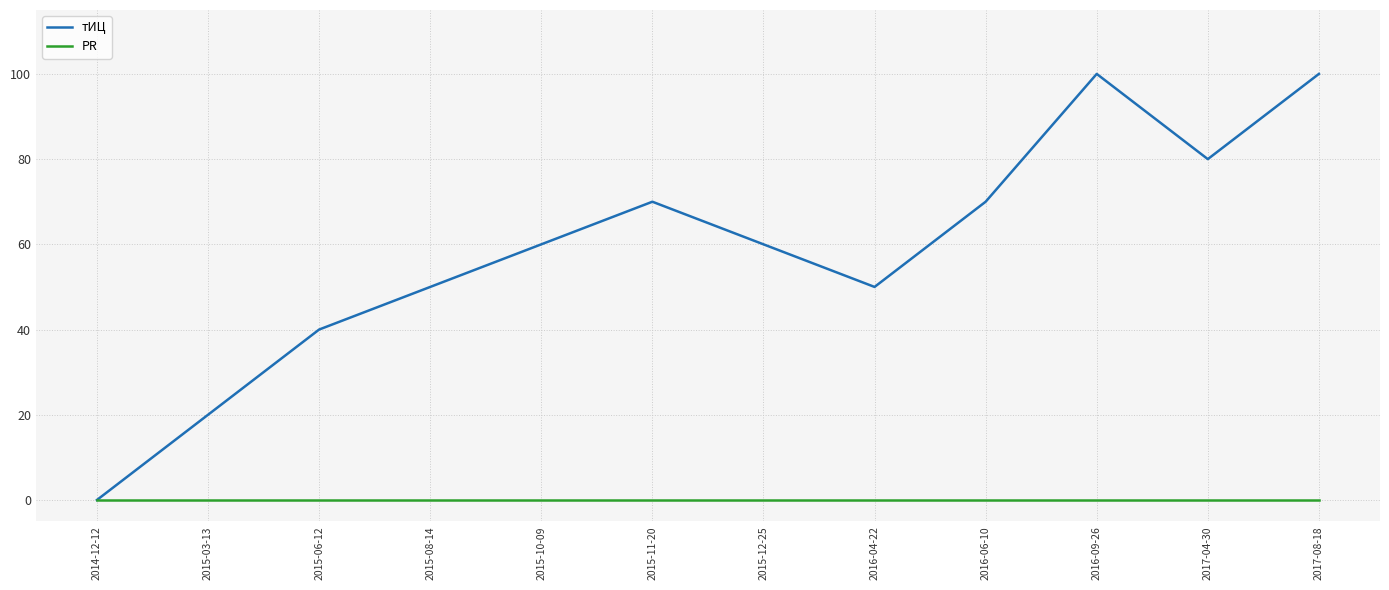

Which series has the largest total across all categories?

тИЦ